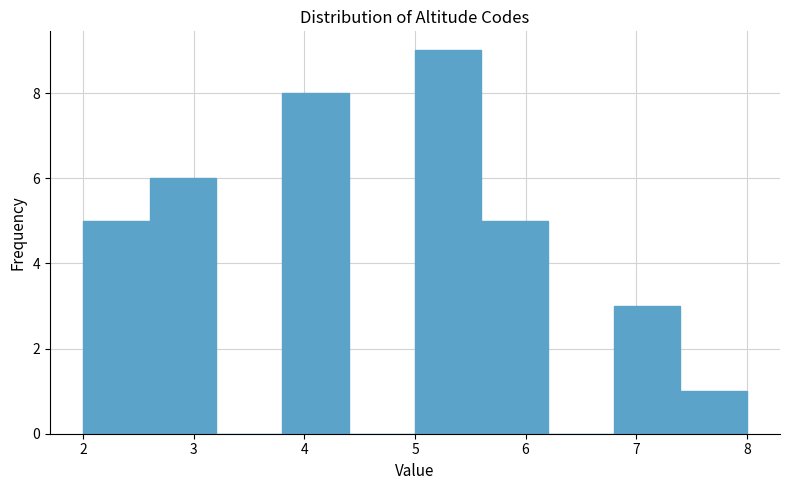

Reading left to right, list every bar in this chart as the range it spans on the x-axis followed by its height. The values are not printed on the chart, so give them approximately, as read against the axis.

2.0 to 2.6: 5
2.6 to 3.2: 6
3.2 to 3.8: 0
3.8 to 4.4: 8
4.4 to 5.0: 0
5.0 to 5.6: 9
5.6 to 6.2: 5
6.2 to 6.8: 0
6.8 to 7.4: 3
7.4 to 8.0: 1